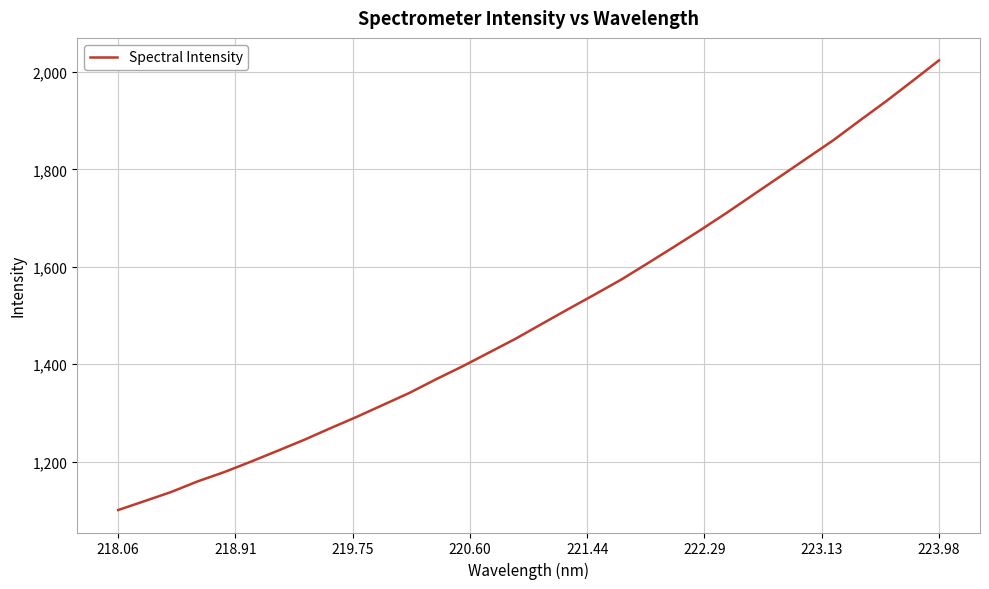

What is the greatest value displayed?

2023.9